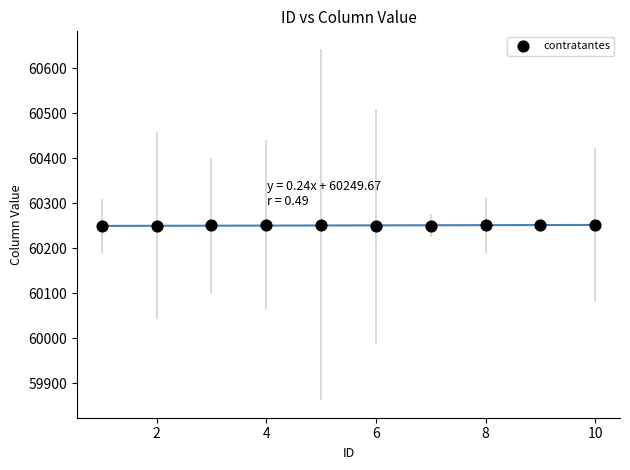

What is the average Y value?

60251